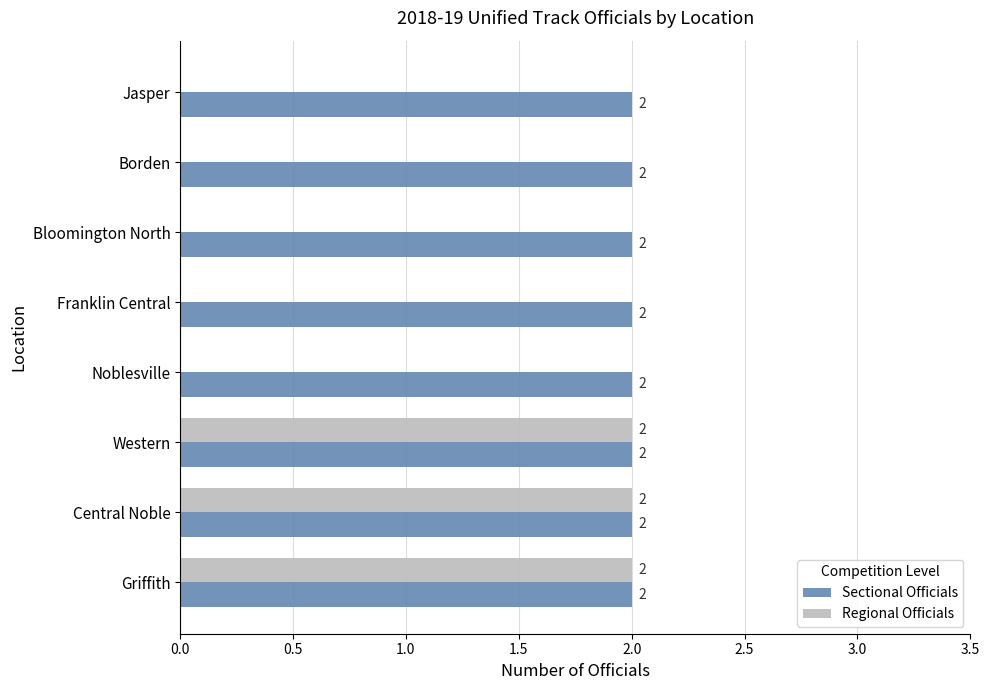

Which series has the largest total across all categories?

Sectional Officials